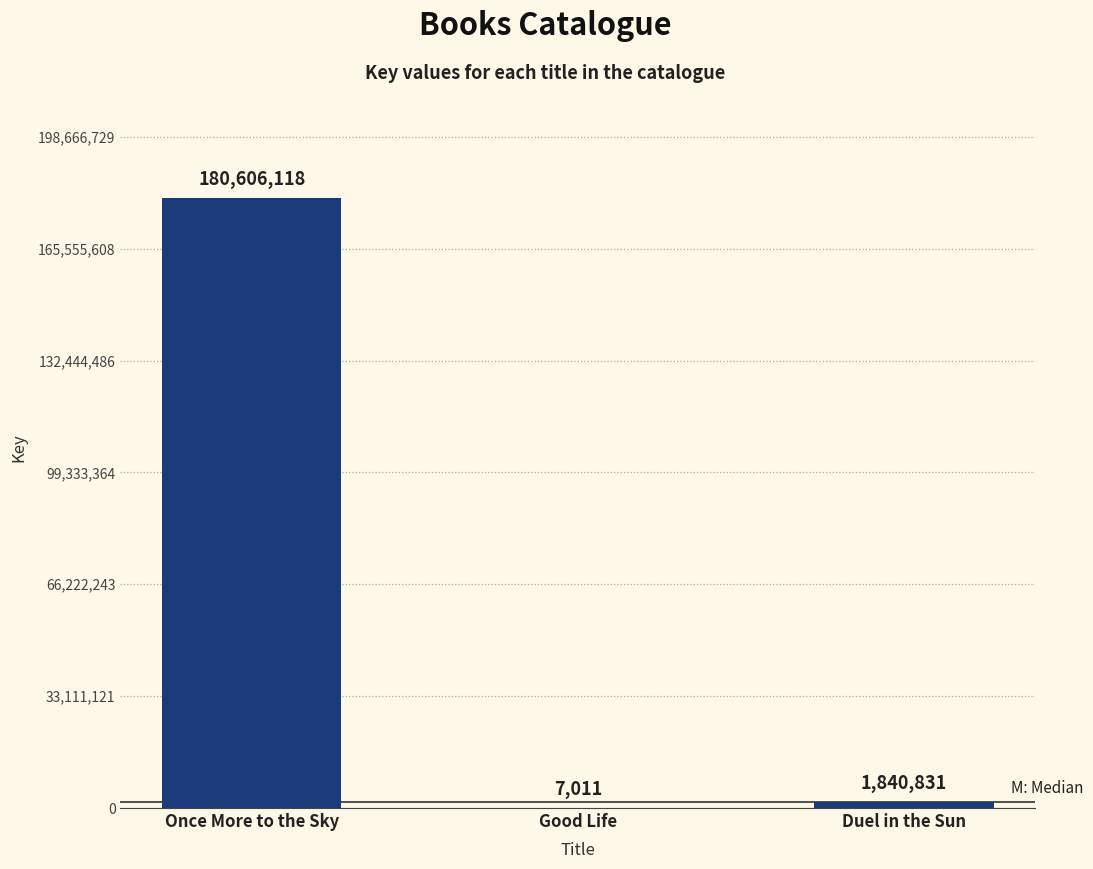

At which category does the chart reach its peak across all series?

Once More to the Sky